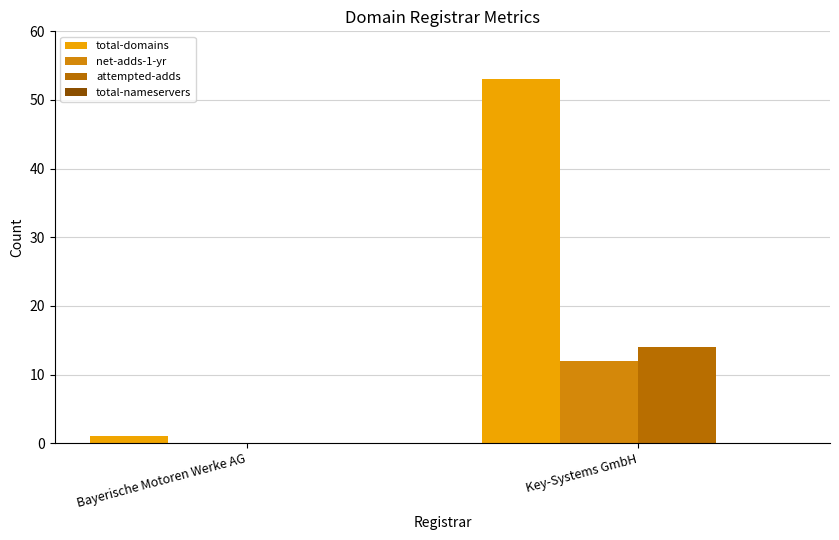

Which series changed the most between Bayerische Motoren Werke AG and Key-Systems GmbH?

total-domains